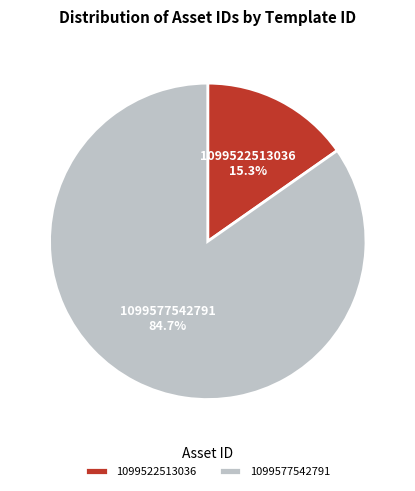

What is the total percentage of 1099577542791 and 1099522513036?

100.0%